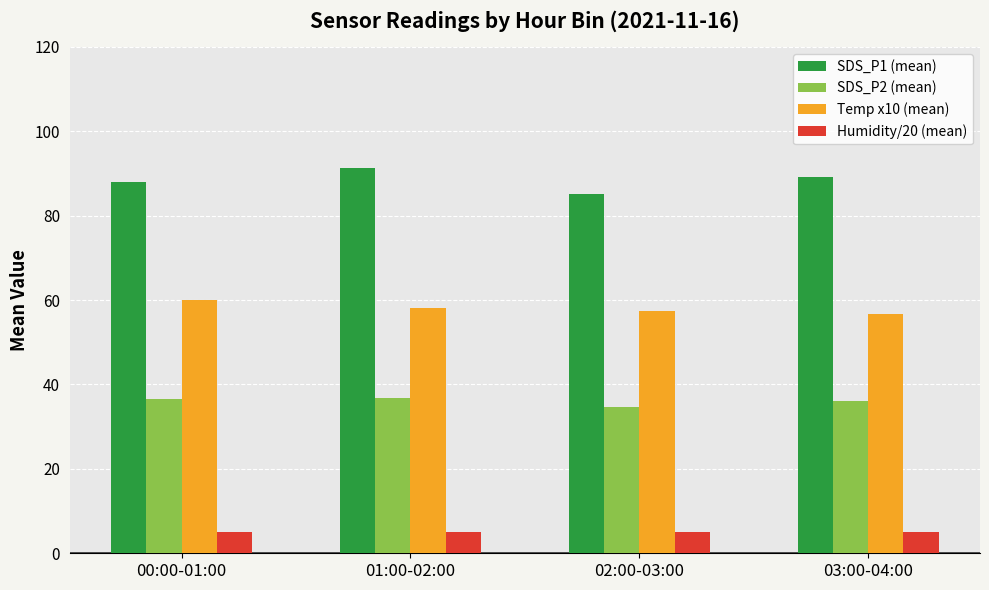

True or false: SDS_P1 (mean) has a value of 87.9 at 00:00-01:00.

True